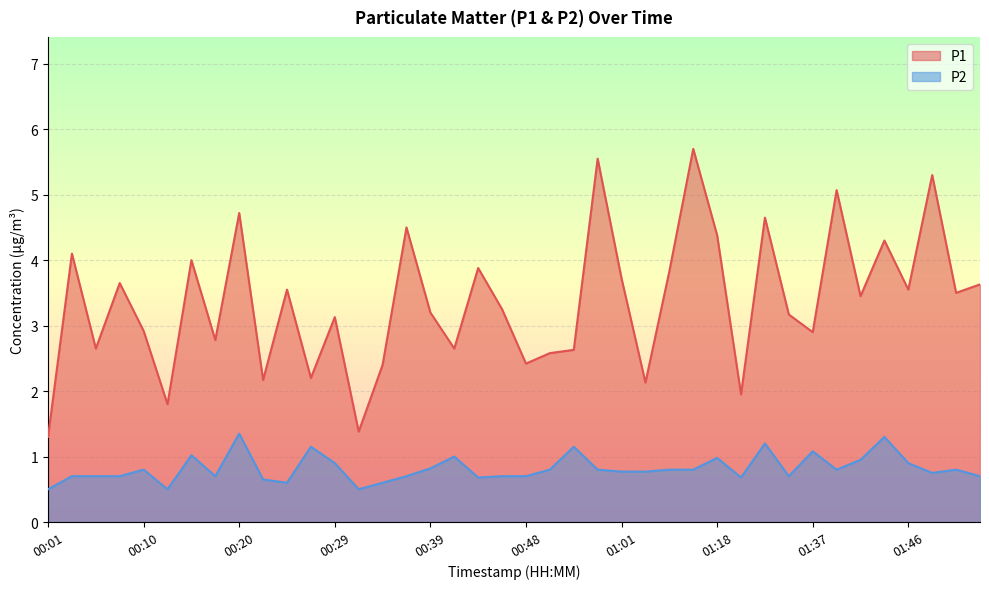

Reading left to right, extract all data points from this chart.

P1: 1.3	4.1	2.6	3.6	2.9	1.8	4.0	2.8	4.7	2.2	3.5	2.2	3.1	1.4	2.4	4.5	3.2	2.6	3.9	3.2	2.4	2.6	2.6	5.5	3.7	2.1	3.8	5.7	4.4	1.9	4.7	3.2	2.9	5.1	3.5	4.3	3.5	5.3	3.5	3.6
P2: 0.5	0.7	0.7	0.7	0.8	0.5	1.0	0.7	1.4	0.7	0.6	1.1	0.9	0.5	0.6	0.7	0.8	1.0	0.7	0.7	0.7	0.8	1.1	0.8	0.8	0.8	0.8	0.8	1.0	0.7	1.2	0.7	1.1	0.8	0.9	1.3	0.9	0.8	0.8	0.7